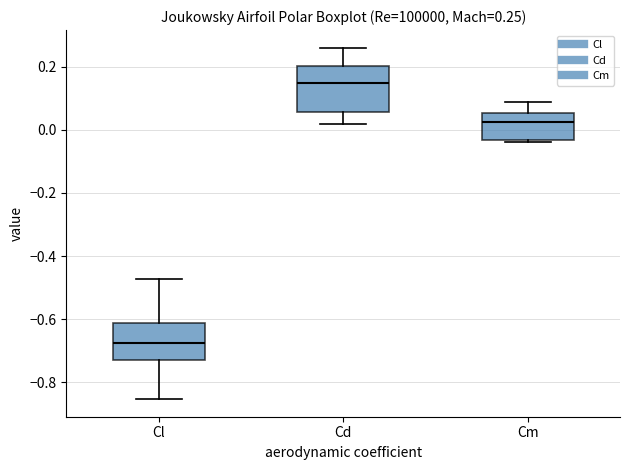

Comparing the boxes themselves (not the whiskers), which one is the tallest?

Cd